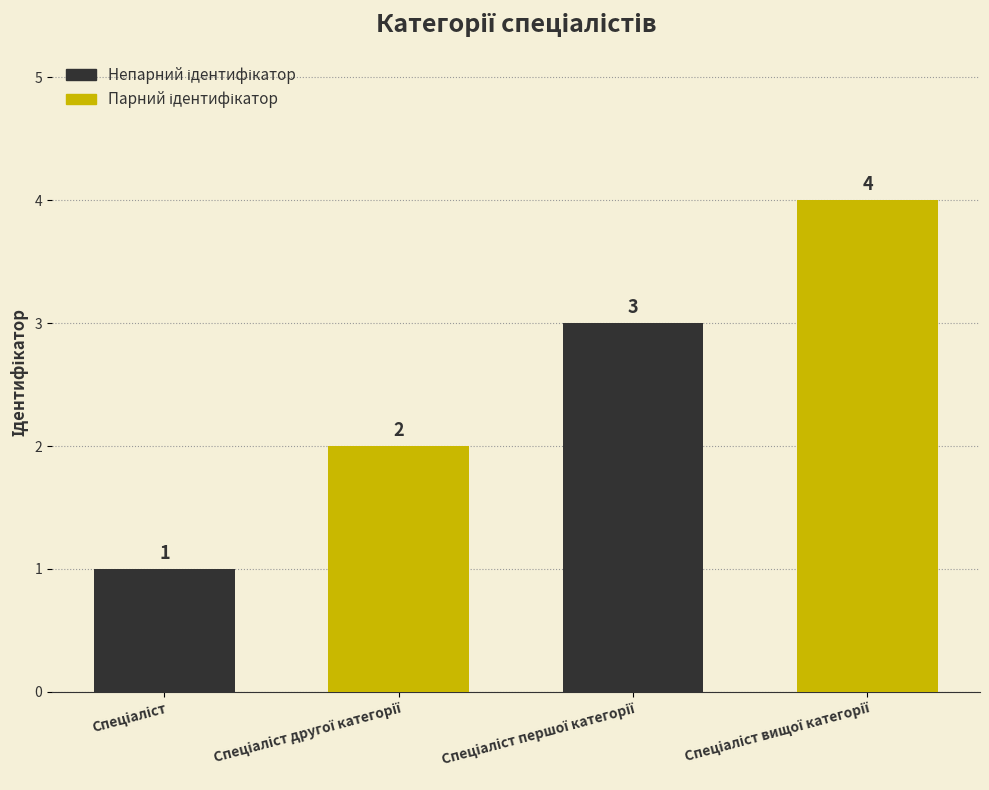

What is the sum of all values?

10